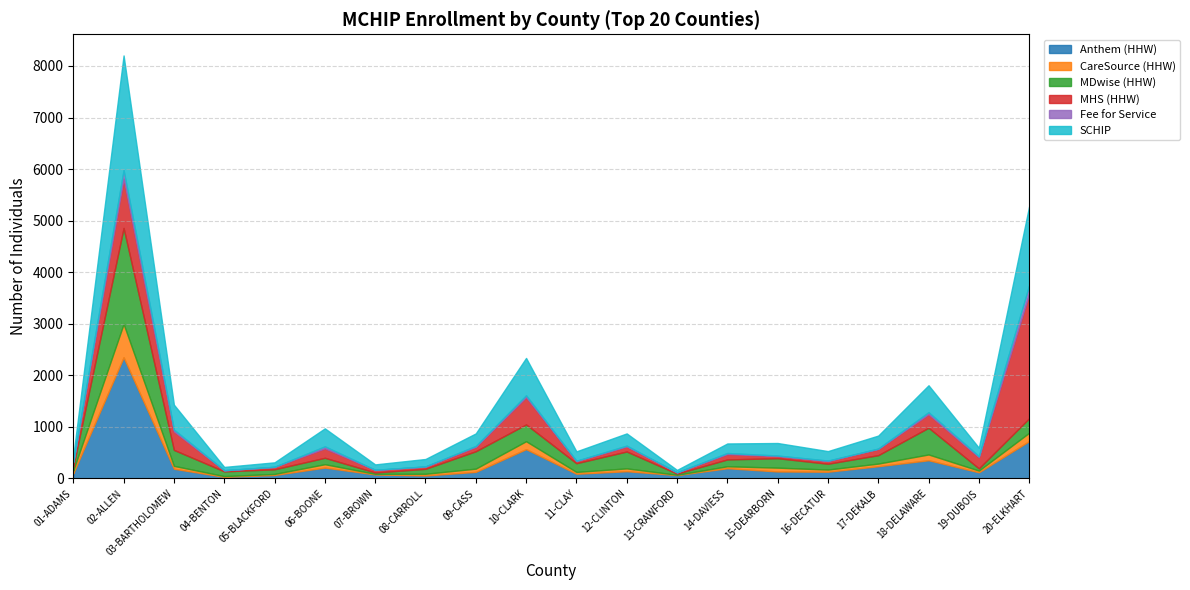

Reading right to left, transcribe all the data shown in this chart.

Anthem (HHW): 724	119	353	237	130	135	198	65	140	91	568	127	57	77	211	67	31	188	2350	101
CareSource (HHW): 162	33	112	51	42	74	38	6	55	35	154	63	33	12	65	20	14	56	647	54
MDwise (HHW): 280	43	518	163	113	183	132	22	327	169	325	337	96	26	124	90	92	309	1861	75
MHS (HHW): 2417	217	263	121	52	42	105	24	99	41	530	84	44	50	184	48	21	359	957	88
Fee for Service: 166	21	38	7	9	10	20	1	15	7	35	19	3	3	38	0	1	36	164	6
SCHIP: 1532	163	523	252	184	243	185	47	237	182	725	243	144	104	349	87	64	483	2225	109